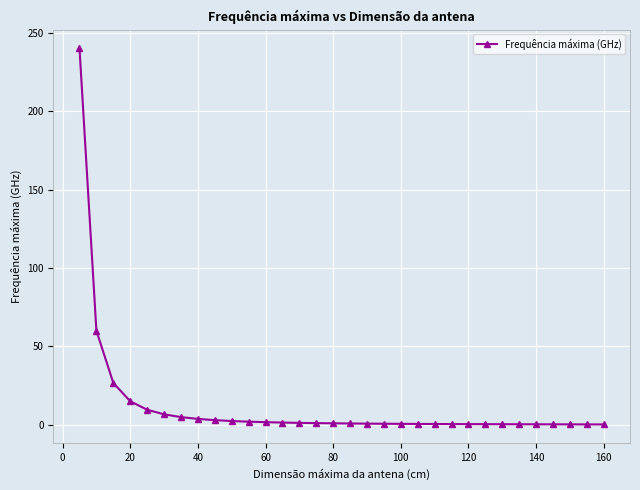

What is the average value?

12.1